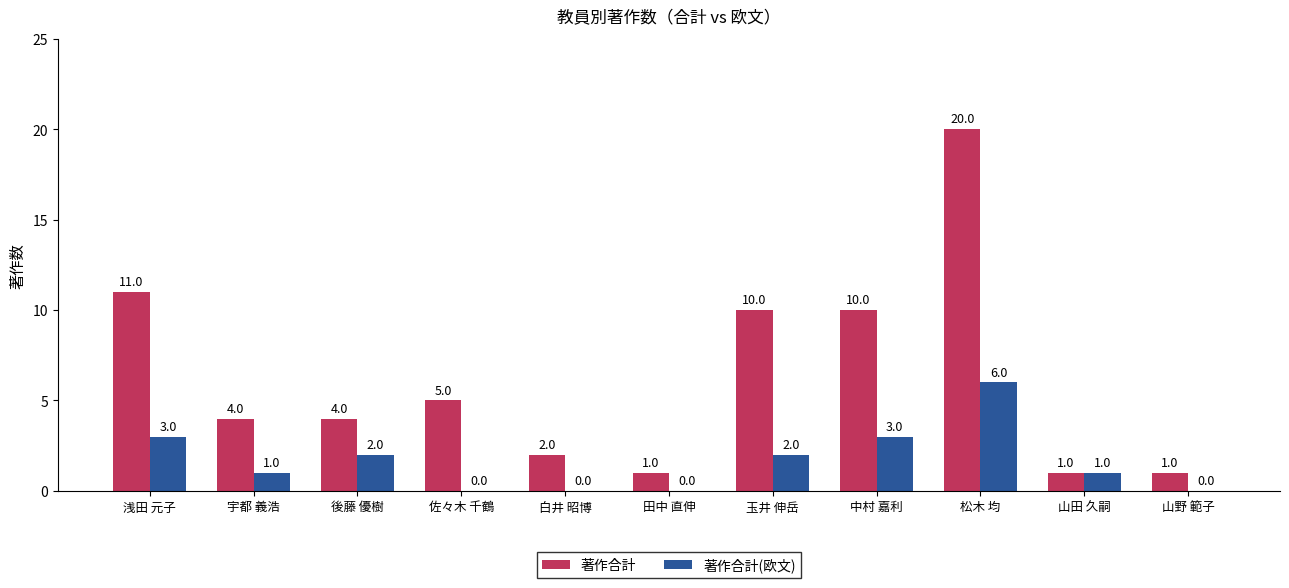

How many positive values does the 著作合計(欧文) series have?

7